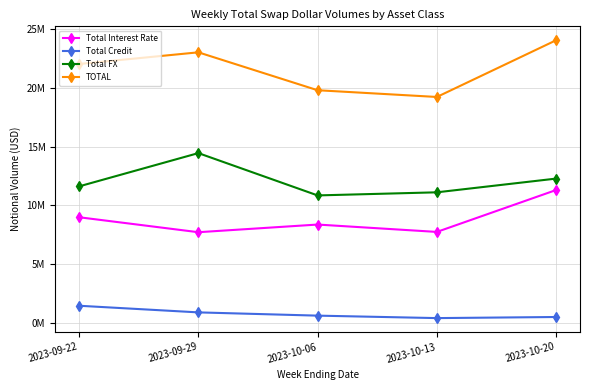

What is the label of the 4th point from the right?

2023-09-29